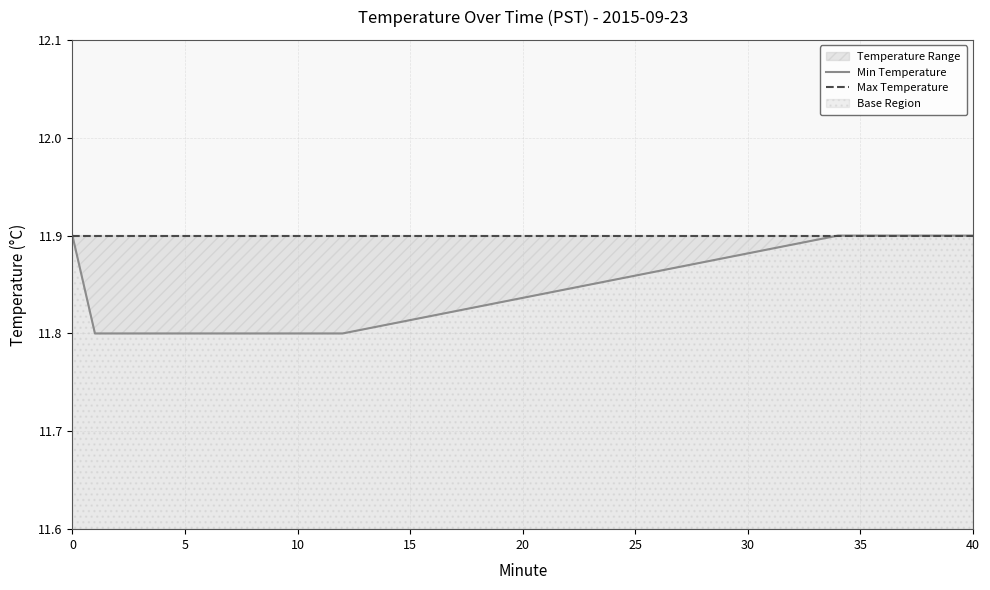

Reading right to left, transcribe all the data shown in this chart.

Min Temperature: 11.9	11.9	11.9	11.9	11.9	11.9	11.9	11.8	11.8	11.8	11.8	11.8	11.8	11.8	11.8	11.8	11.8	11.8	11.8	11.9
Max Temperature: 11.9	11.9	11.9	11.9	11.9	11.9	11.9	11.9	11.9	11.9	11.9	11.9	11.9	11.9	11.9	11.9	11.9	11.9	11.9	11.9